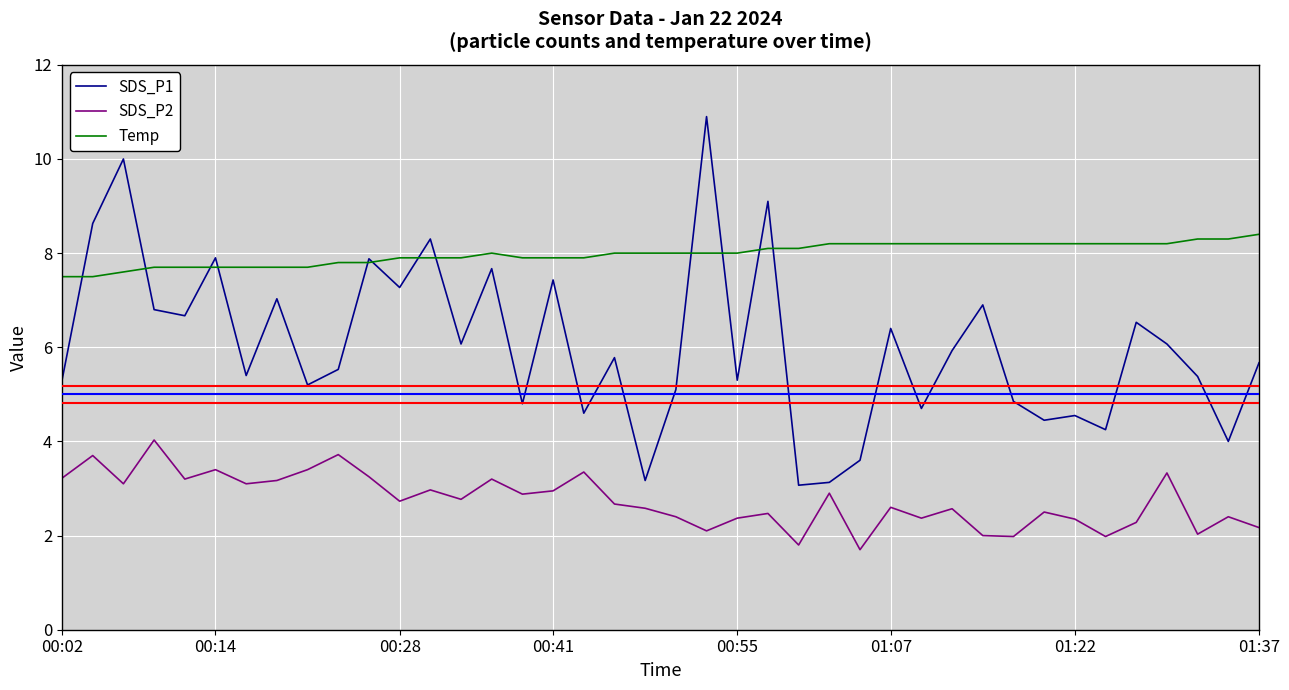

List the series in order of their overall mean, lowest first.

SDS_P2, SDS_P1, Temp